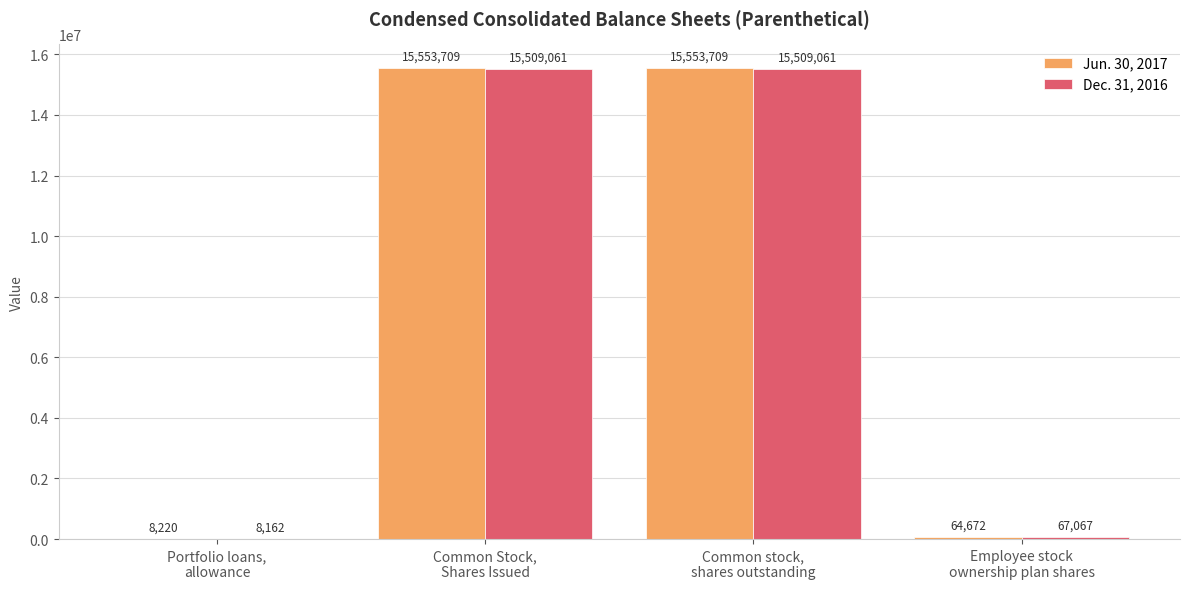

Count the number of categories in the chart.

4